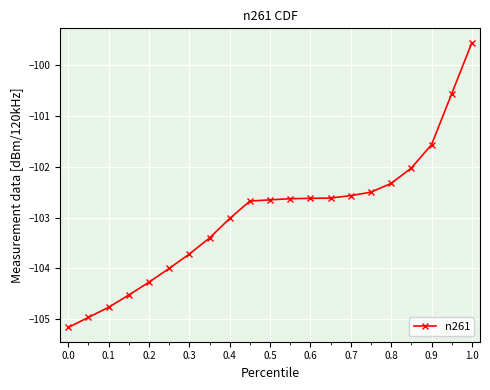

What is the value of the 8th point from the left?

-103.4